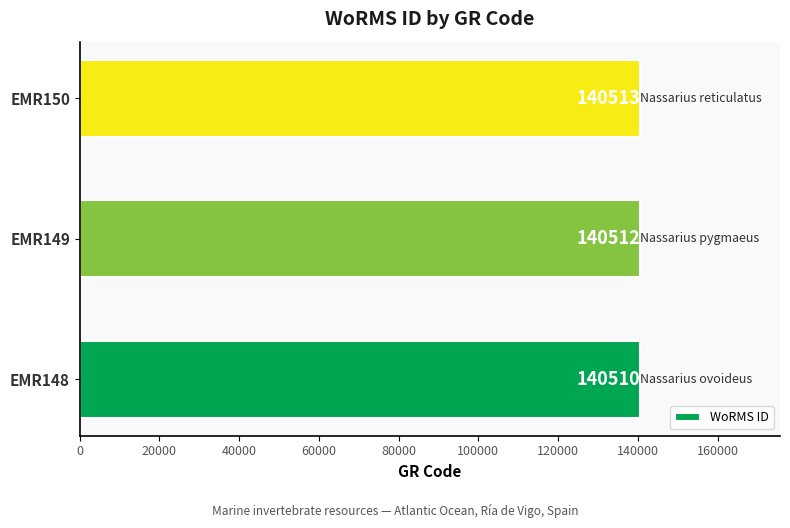

What is the change in value from EMR148 to EMR149?

+2